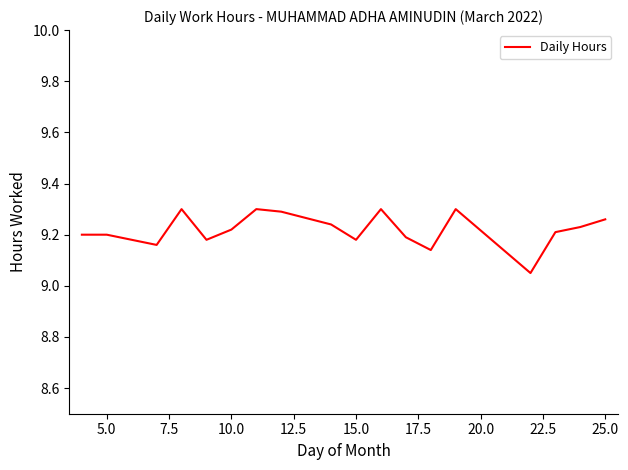

What is the average value?

9.2